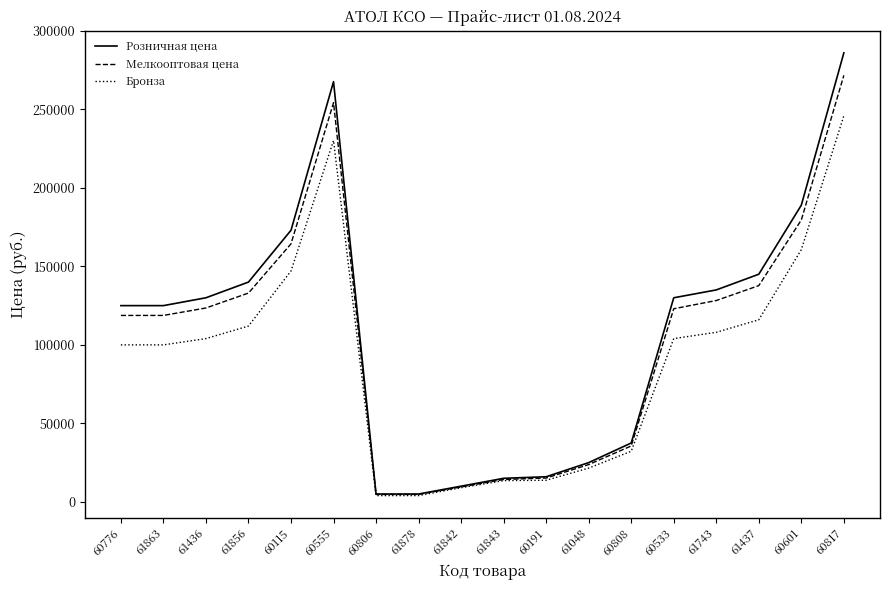

Is this an area chart (filled region under the line)?

No